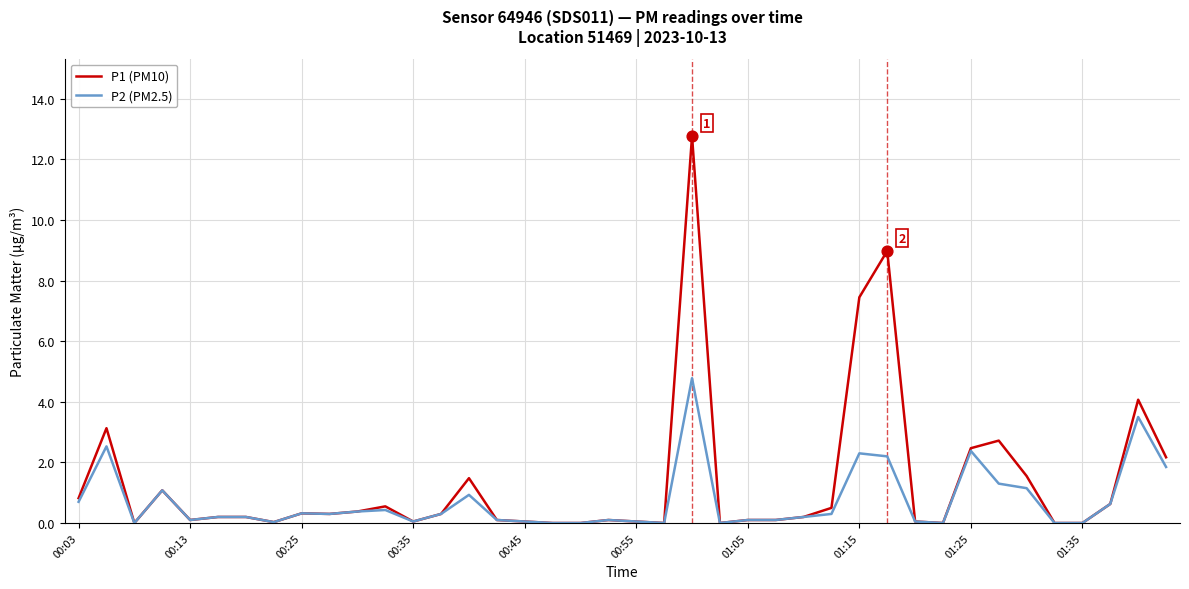

Rank the series by their maximum value, from lowest to highest.

P2 (PM2.5), P1 (PM10)